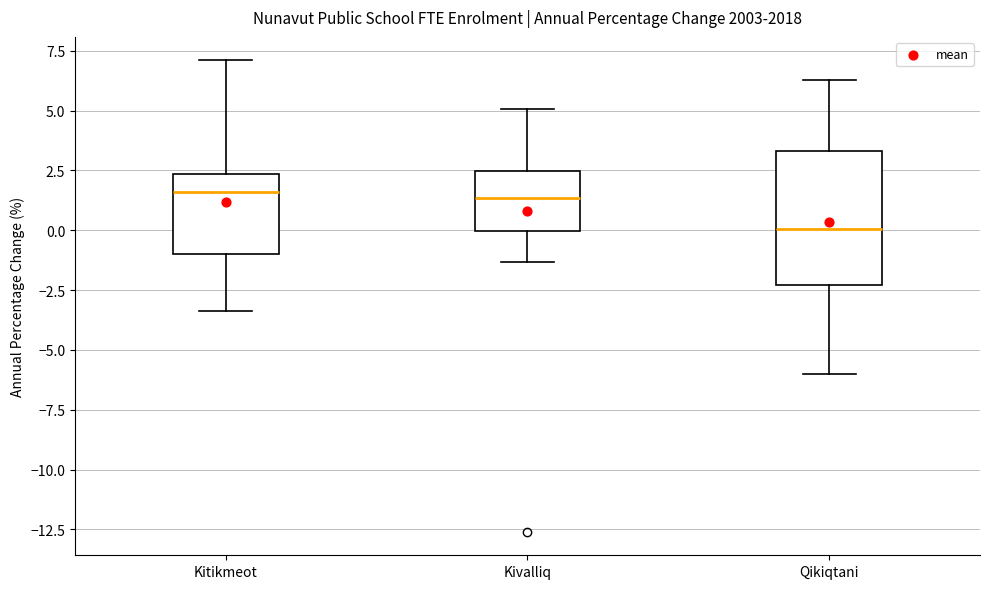

Reading left to right, transcribe this box plot: for each box, give where its median line is, the range the box spans, and where its two whiskers end, as read against the y-axis. The values are not printed on the chart, so give them approximately, as read against the axis.

Kitikmeot: median 1.5, box -1.0 to 2.5, whiskers -3.5 to 7.0
Kivalliq: median 1.5, box 0.0 to 2.5, whiskers -1.5 to 5.0
Qikiqtani: median 0.0, box -2.5 to 3.5, whiskers -6.0 to 6.5